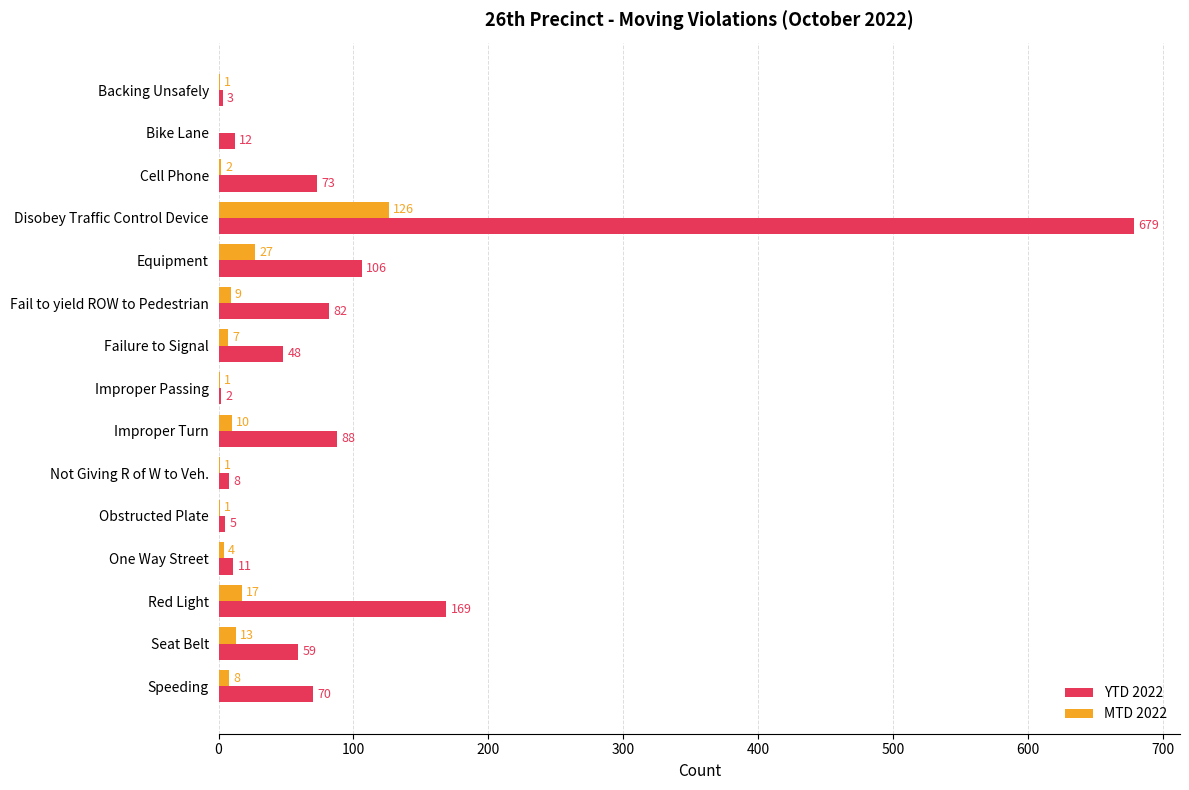

At which label is MTD 2022 closest to 63?

Equipment